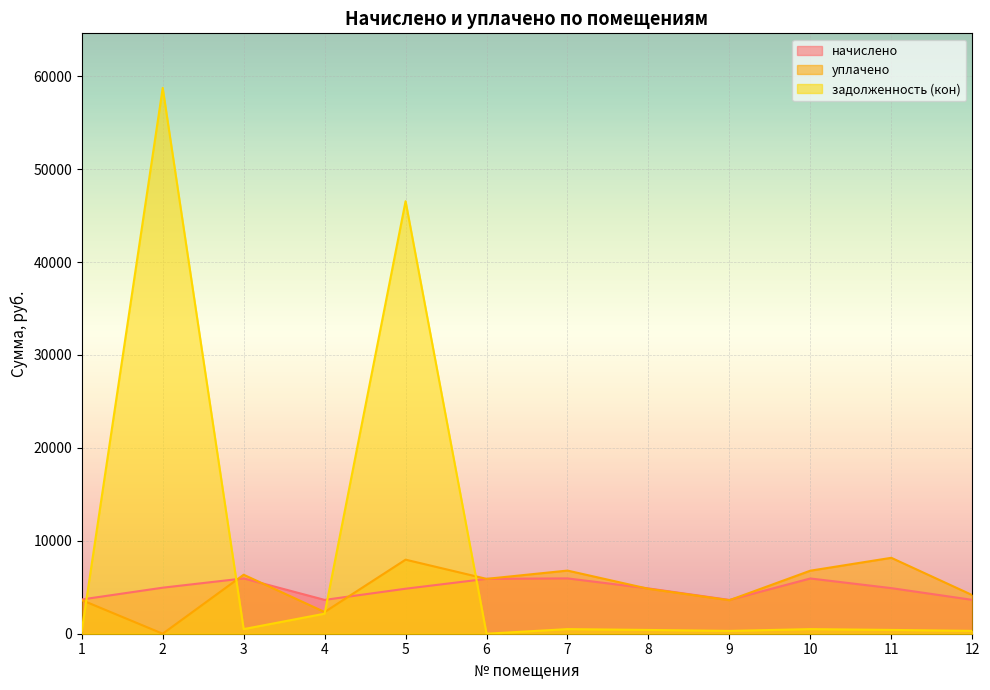

At which label does начислено reach its peak?

7